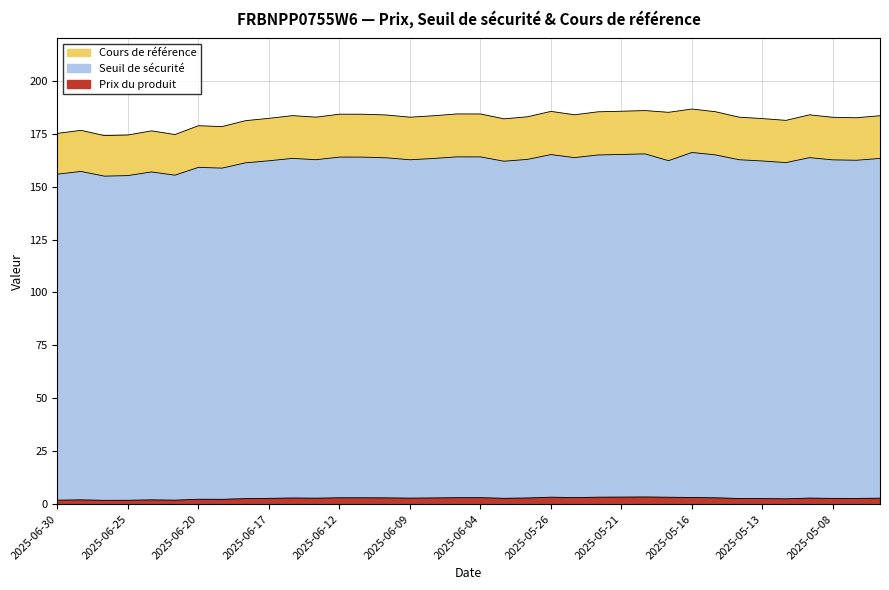

What is the sum of the Prix du produit values at 2025-05-26 and 2025-06-20?

5.6